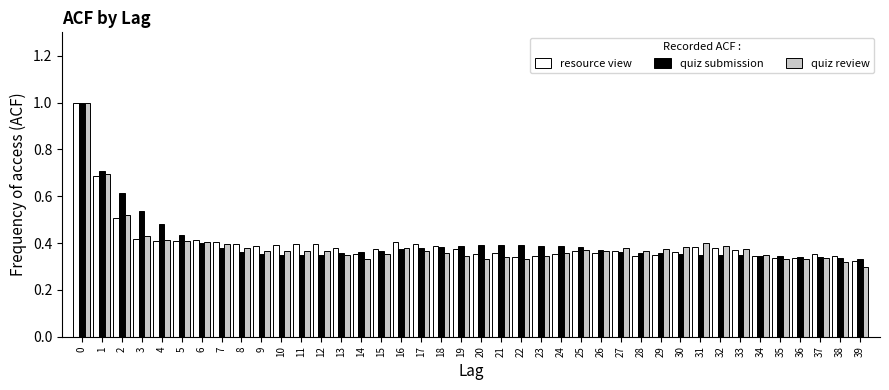

The resource view series shows 0.7 at 5. True or false?

False